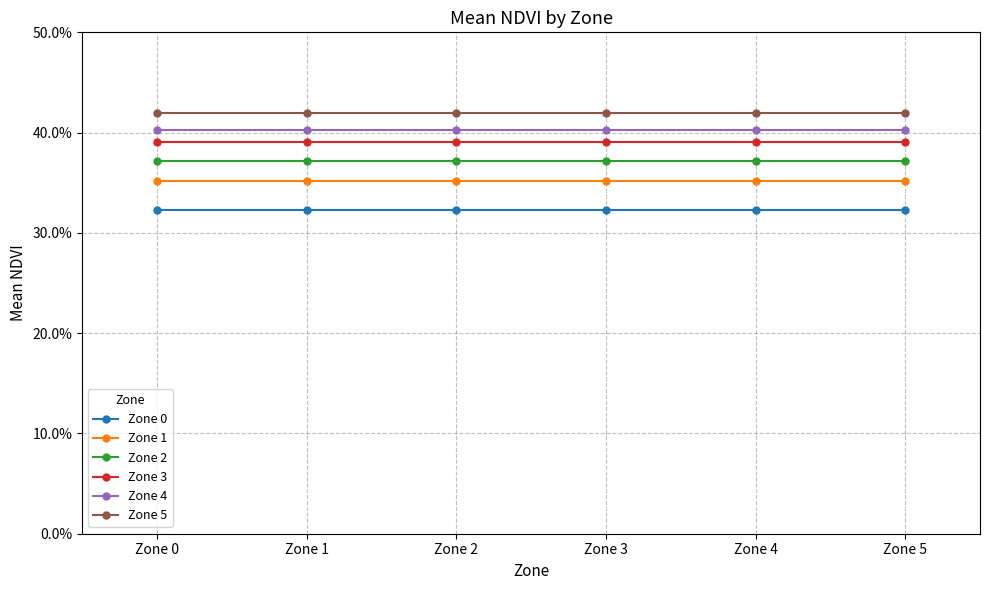

Reading left to right, what are all the values shown in this chart?

Zone 0: 0.3	0.3	0.3	0.3	0.3	0.3
Zone 1: 0.4	0.4	0.4	0.4	0.4	0.4
Zone 2: 0.4	0.4	0.4	0.4	0.4	0.4
Zone 3: 0.4	0.4	0.4	0.4	0.4	0.4
Zone 4: 0.4	0.4	0.4	0.4	0.4	0.4
Zone 5: 0.4	0.4	0.4	0.4	0.4	0.4